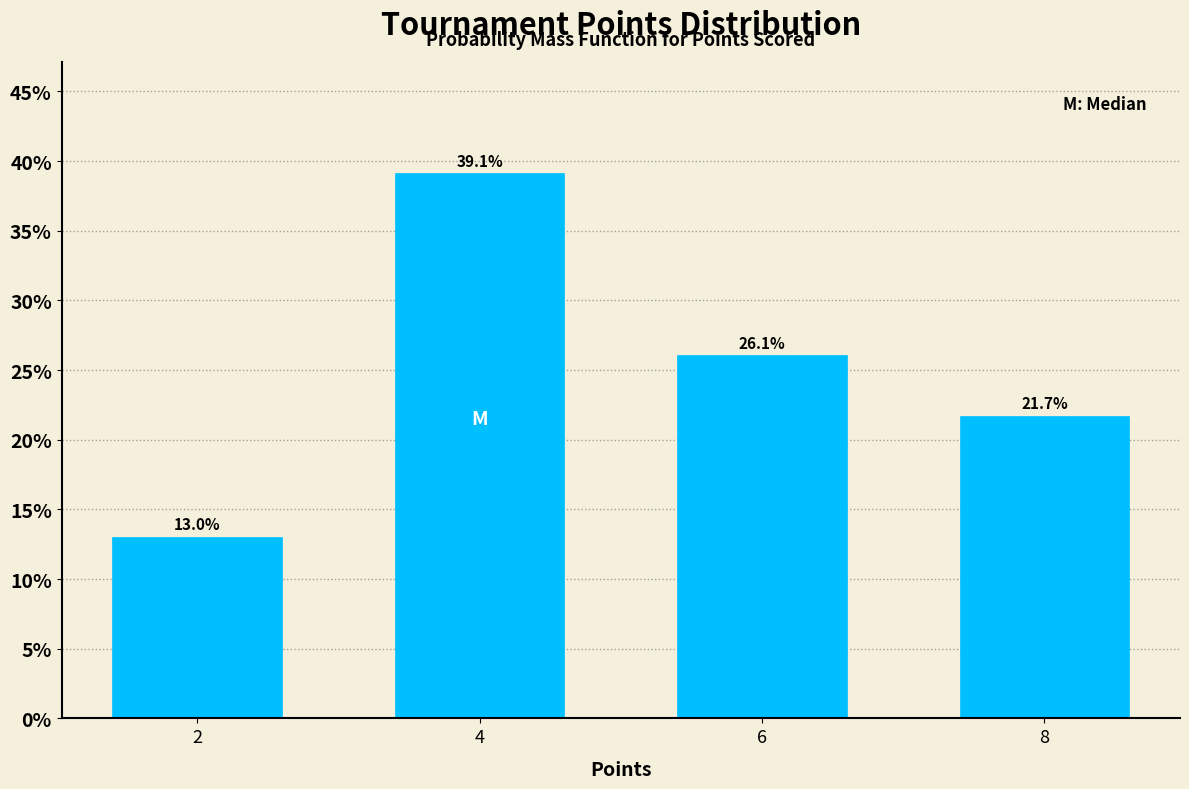

Reading left to right, extract all data points from this chart.

2=13.0	4=39.1	6=26.1	8=21.7